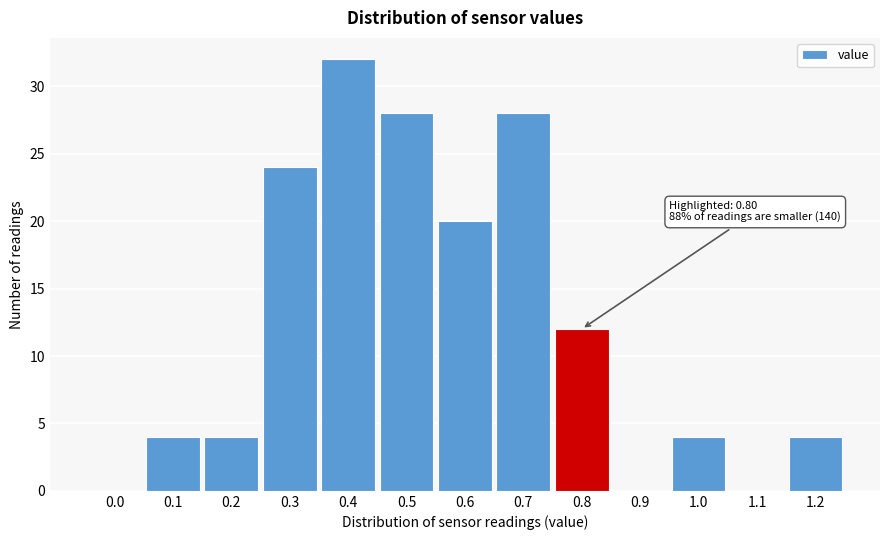

Reading right to left, transcribe all the data shown in this chart.

1.2=4	1.1=0	1.0=4	0.9=0	0.8=12	0.7=28	0.6=20	0.5=28	0.4=32	0.3=24	0.2=4	0.1=4	0.0=0